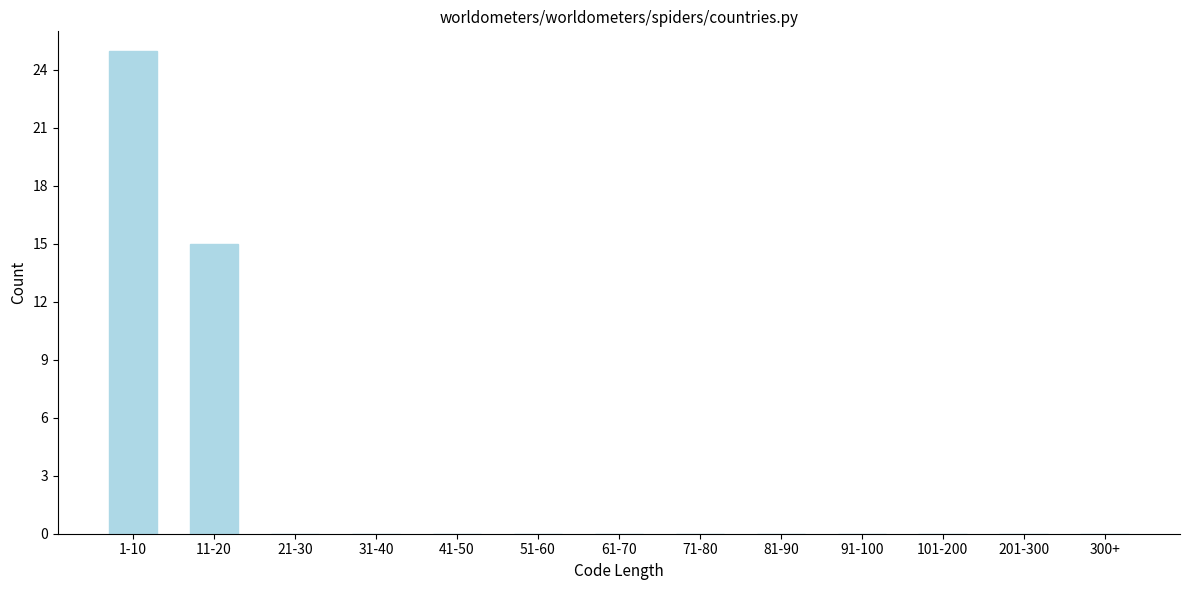

Reading left to right, extract all data points from this chart.

1-10=25	11-20=15	21-30=0	31-40=0	41-50=0	51-60=0	61-70=0	71-80=0	81-90=0	91-100=0	101-200=0	201-300=0	300+=0